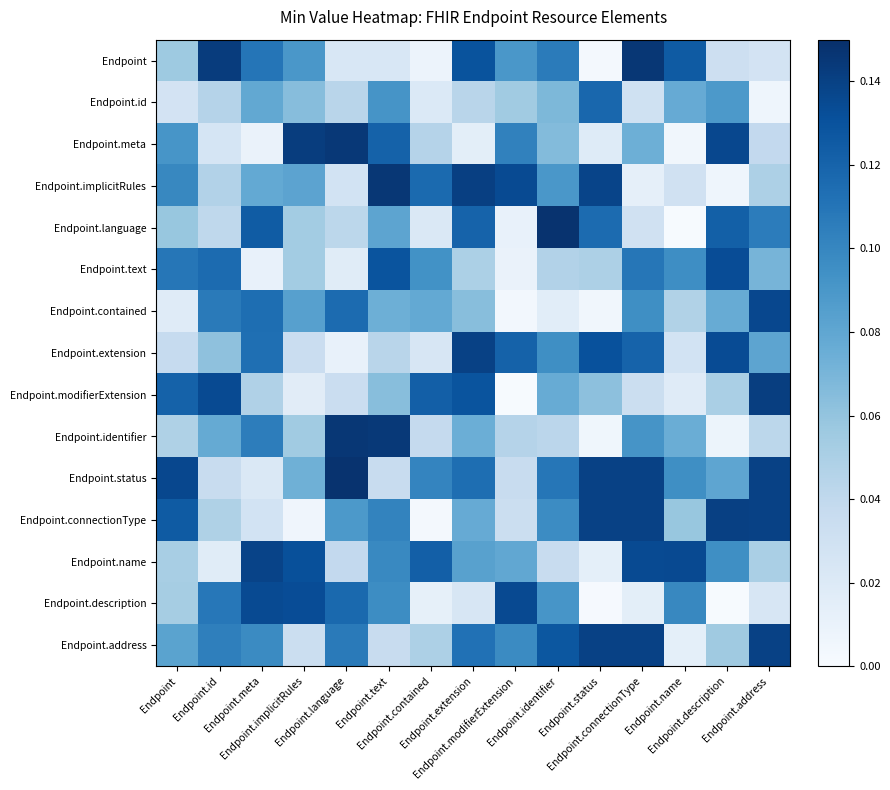

Reading left to right, list all the values displayed in this chart.

Endpoint: Endpoint=0.1	Endpoint.id=0.1	Endpoint.meta=0.1	Endpoint.implicitRules=0.1	Endpoint.language=0.0	Endpoint.text=0.0	Endpoint.contained=0.0	Endpoint.extension=0.1	Endpoint.modifierExtension=0.1	Endpoint.identifier=0.1	Endpoint.status=0.0	Endpoint.connectionType=0.1	Endpoint.name=0.1	Endpoint.description=0.0	Endpoint.address=0.0
Endpoint.id: Endpoint=0.0	Endpoint.id=0.0	Endpoint.meta=0.1	Endpoint.implicitRules=0.1	Endpoint.language=0.0	Endpoint.text=0.1	Endpoint.contained=0.0	Endpoint.extension=0.0	Endpoint.modifierExtension=0.1	Endpoint.identifier=0.1	Endpoint.status=0.1	Endpoint.connectionType=0.0	Endpoint.name=0.1	Endpoint.description=0.1	Endpoint.address=0.0
Endpoint.meta: Endpoint=0.1	Endpoint.id=0.0	Endpoint.meta=0.0	Endpoint.implicitRules=0.1	Endpoint.language=0.1	Endpoint.text=0.1	Endpoint.contained=0.0	Endpoint.extension=0.0	Endpoint.modifierExtension=0.1	Endpoint.identifier=0.1	Endpoint.status=0.0	Endpoint.connectionType=0.1	Endpoint.name=0.0	Endpoint.description=0.1	Endpoint.address=0.0
Endpoint.implicitRules: Endpoint=0.1	Endpoint.id=0.0	Endpoint.meta=0.1	Endpoint.implicitRules=0.1	Endpoint.language=0.0	Endpoint.text=0.1	Endpoint.contained=0.1	Endpoint.extension=0.1	Endpoint.modifierExtension=0.1	Endpoint.identifier=0.1	Endpoint.status=0.1	Endpoint.connectionType=0.0	Endpoint.name=0.0	Endpoint.description=0.0	Endpoint.address=0.0
Endpoint.language: Endpoint=0.1	Endpoint.id=0.0	Endpoint.meta=0.1	Endpoint.implicitRules=0.1	Endpoint.language=0.0	Endpoint.text=0.1	Endpoint.contained=0.0	Endpoint.extension=0.1	Endpoint.modifierExtension=0.0	Endpoint.identifier=0.1	Endpoint.status=0.1	Endpoint.connectionType=0.0	Endpoint.name=0.0	Endpoint.description=0.1	Endpoint.address=0.1
Endpoint.text: Endpoint=0.1	Endpoint.id=0.1	Endpoint.meta=0.0	Endpoint.implicitRules=0.1	Endpoint.language=0.0	Endpoint.text=0.1	Endpoint.contained=0.1	Endpoint.extension=0.0	Endpoint.modifierExtension=0.0	Endpoint.identifier=0.0	Endpoint.status=0.0	Endpoint.connectionType=0.1	Endpoint.name=0.1	Endpoint.description=0.1	Endpoint.address=0.1
Endpoint.contained: Endpoint=0.0	Endpoint.id=0.1	Endpoint.meta=0.1	Endpoint.implicitRules=0.1	Endpoint.language=0.1	Endpoint.text=0.1	Endpoint.contained=0.1	Endpoint.extension=0.1	Endpoint.modifierExtension=0.0	Endpoint.identifier=0.0	Endpoint.status=0.0	Endpoint.connectionType=0.1	Endpoint.name=0.0	Endpoint.description=0.1	Endpoint.address=0.1
Endpoint.extension: Endpoint=0.0	Endpoint.id=0.1	Endpoint.meta=0.1	Endpoint.implicitRules=0.0	Endpoint.language=0.0	Endpoint.text=0.0	Endpoint.contained=0.0	Endpoint.extension=0.1	Endpoint.modifierExtension=0.1	Endpoint.identifier=0.1	Endpoint.status=0.1	Endpoint.connectionType=0.1	Endpoint.name=0.0	Endpoint.description=0.1	Endpoint.address=0.1
Endpoint.modifierExtension: Endpoint=0.1	Endpoint.id=0.1	Endpoint.meta=0.0	Endpoint.implicitRules=0.0	Endpoint.language=0.0	Endpoint.text=0.1	Endpoint.contained=0.1	Endpoint.extension=0.1	Endpoint.modifierExtension=0.0	Endpoint.identifier=0.1	Endpoint.status=0.1	Endpoint.connectionType=0.0	Endpoint.name=0.0	Endpoint.description=0.1	Endpoint.address=0.1
Endpoint.identifier: Endpoint=0.0	Endpoint.id=0.1	Endpoint.meta=0.1	Endpoint.implicitRules=0.1	Endpoint.language=0.1	Endpoint.text=0.1	Endpoint.contained=0.0	Endpoint.extension=0.1	Endpoint.modifierExtension=0.0	Endpoint.identifier=0.0	Endpoint.status=0.0	Endpoint.connectionType=0.1	Endpoint.name=0.1	Endpoint.description=0.0	Endpoint.address=0.0
Endpoint.status: Endpoint=0.1	Endpoint.id=0.0	Endpoint.meta=0.0	Endpoint.implicitRules=0.1	Endpoint.language=0.1	Endpoint.text=0.0	Endpoint.contained=0.1	Endpoint.extension=0.1	Endpoint.modifierExtension=0.0	Endpoint.identifier=0.1	Endpoint.status=0.1	Endpoint.connectionType=0.1	Endpoint.name=0.1	Endpoint.description=0.1	Endpoint.address=0.1
Endpoint.connectionType: Endpoint=0.1	Endpoint.id=0.0	Endpoint.meta=0.0	Endpoint.implicitRules=0.0	Endpoint.language=0.1	Endpoint.text=0.1	Endpoint.contained=0.0	Endpoint.extension=0.1	Endpoint.modifierExtension=0.0	Endpoint.identifier=0.1	Endpoint.status=0.1	Endpoint.connectionType=0.1	Endpoint.name=0.1	Endpoint.description=0.1	Endpoint.address=0.1
Endpoint.name: Endpoint=0.1	Endpoint.id=0.0	Endpoint.meta=0.1	Endpoint.implicitRules=0.1	Endpoint.language=0.0	Endpoint.text=0.1	Endpoint.contained=0.1	Endpoint.extension=0.1	Endpoint.modifierExtension=0.1	Endpoint.identifier=0.0	Endpoint.status=0.0	Endpoint.connectionType=0.1	Endpoint.name=0.1	Endpoint.description=0.1	Endpoint.address=0.1
Endpoint.description: Endpoint=0.1	Endpoint.id=0.1	Endpoint.meta=0.1	Endpoint.implicitRules=0.1	Endpoint.language=0.1	Endpoint.text=0.1	Endpoint.contained=0.0	Endpoint.extension=0.0	Endpoint.modifierExtension=0.1	Endpoint.identifier=0.1	Endpoint.status=0.0	Endpoint.connectionType=0.0	Endpoint.name=0.1	Endpoint.description=0.0	Endpoint.address=0.0
Endpoint.address: Endpoint=0.1	Endpoint.id=0.1	Endpoint.meta=0.1	Endpoint.implicitRules=0.0	Endpoint.language=0.1	Endpoint.text=0.0	Endpoint.contained=0.0	Endpoint.extension=0.1	Endpoint.modifierExtension=0.1	Endpoint.identifier=0.1	Endpoint.status=0.1	Endpoint.connectionType=0.1	Endpoint.name=0.0	Endpoint.description=0.1	Endpoint.address=0.1